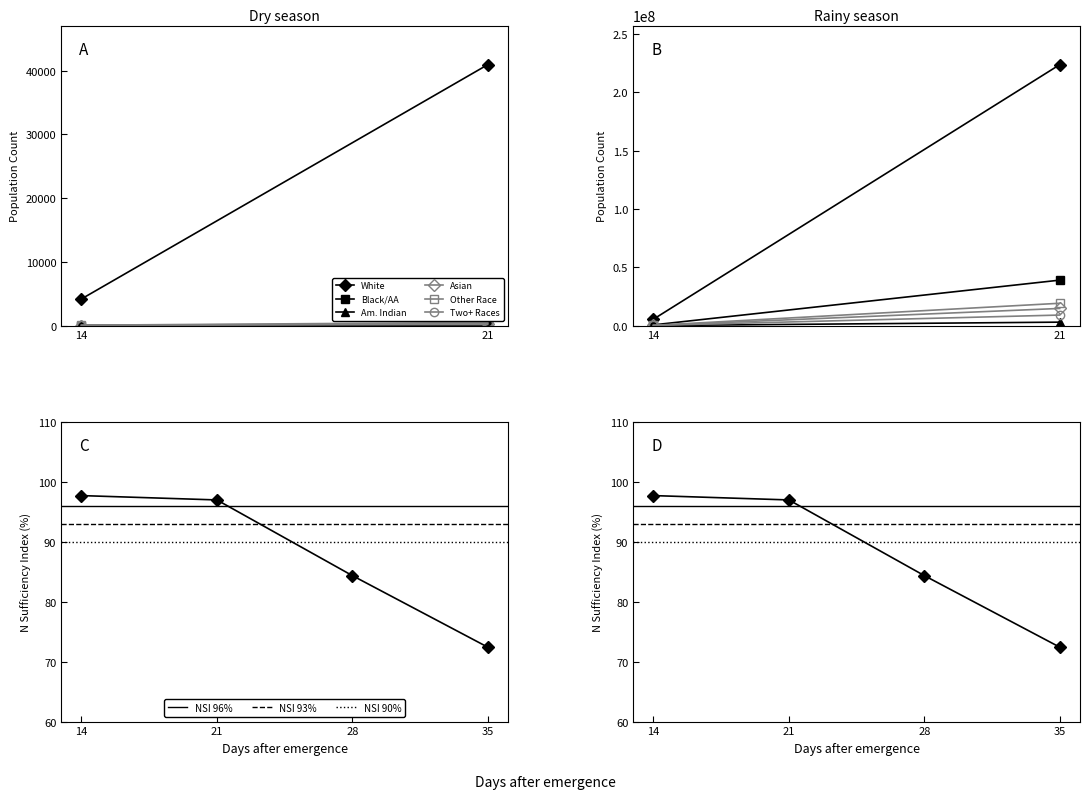

What is the difference between the highest and lowest values at This Area?

4173